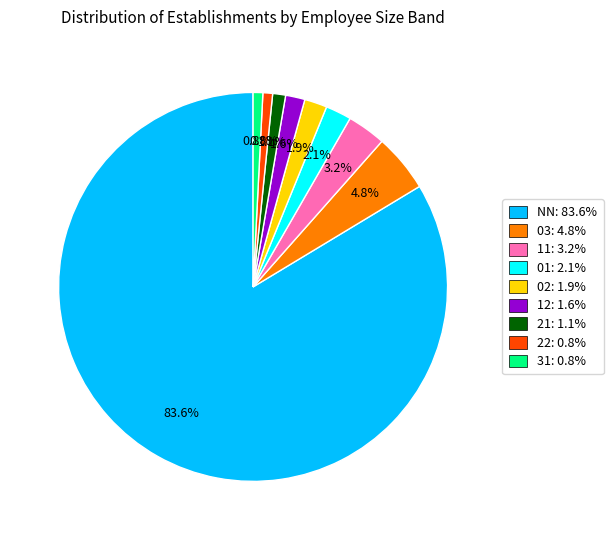

Which category has the biggest portion of the pie?

NN